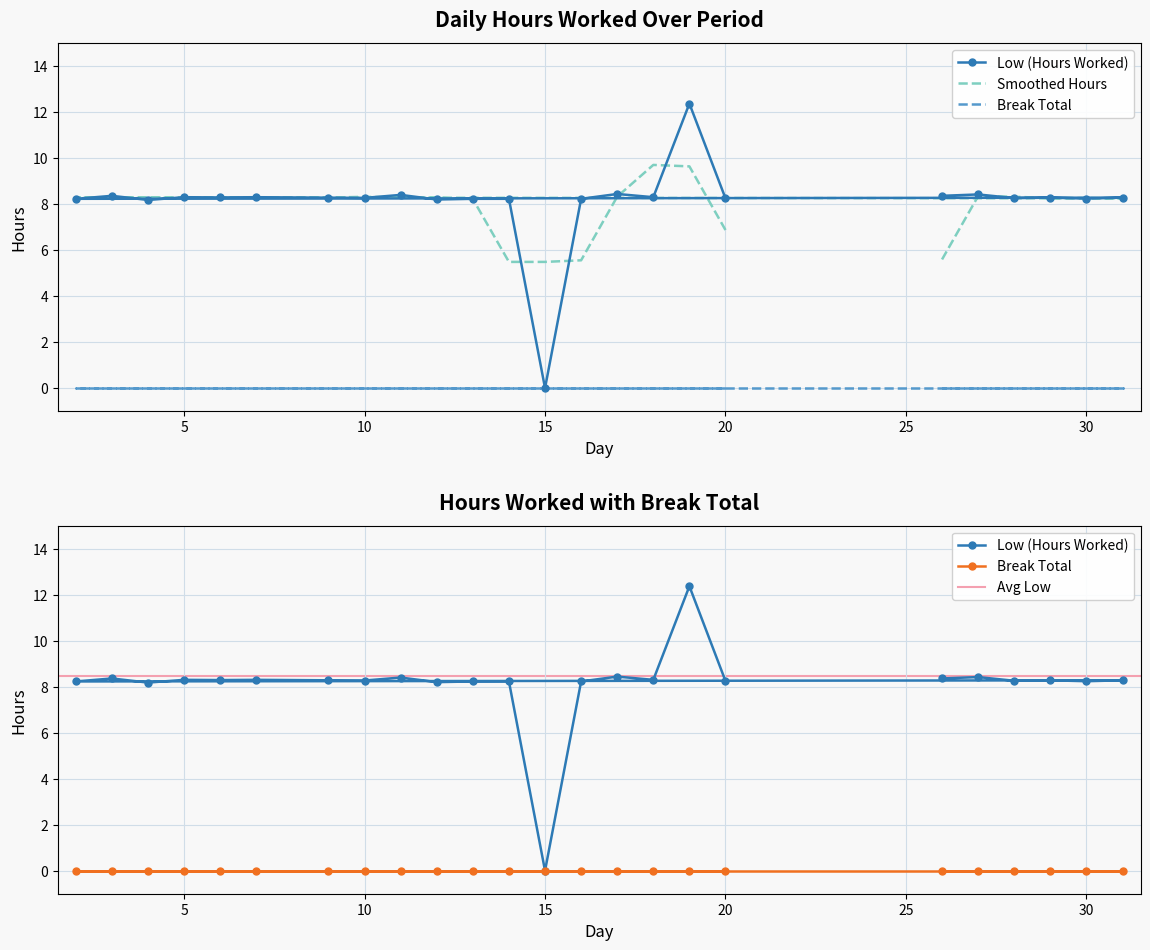

What is the difference between the maximum and minimum values?

12.4